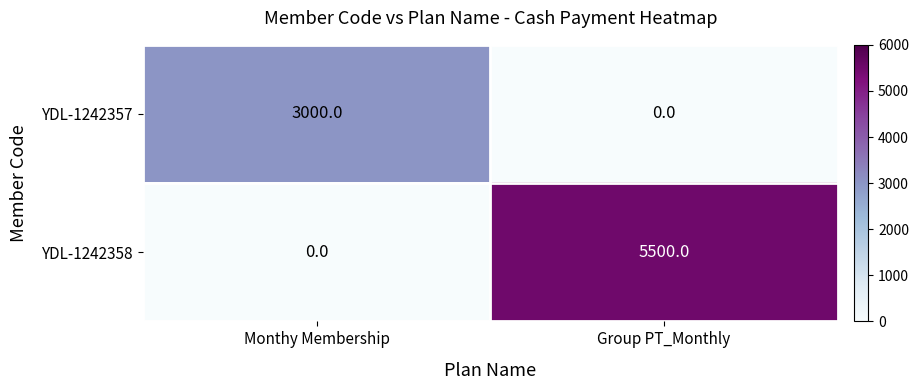

What is the spread (max minus min) of values at Group PT_Monthly?

5500